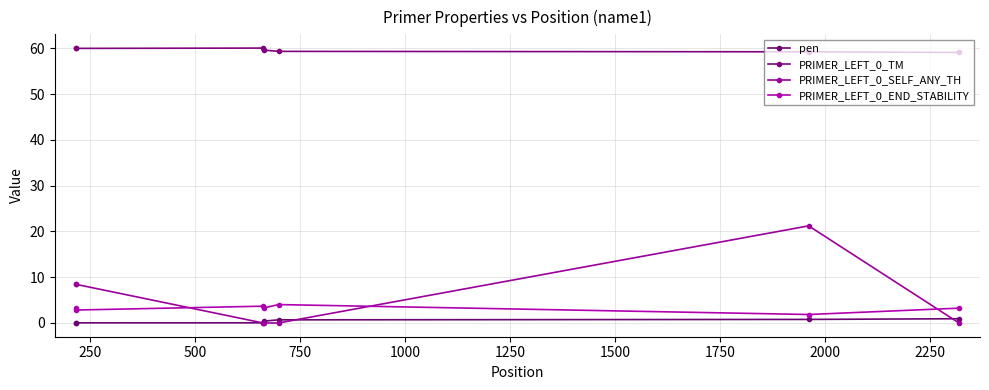

Count the number of data series in this chart.

4